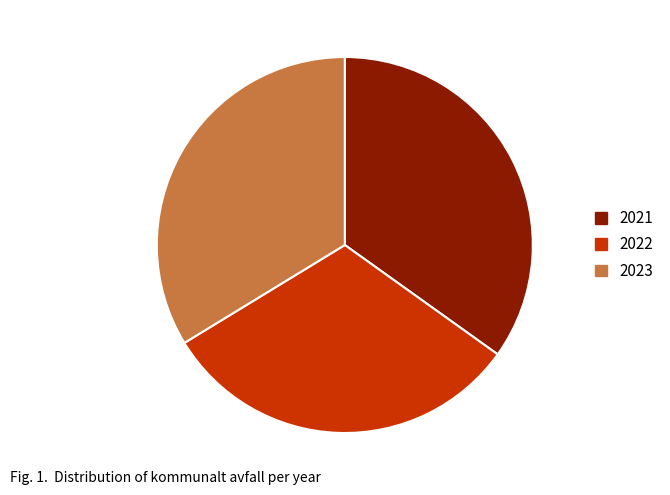

Approximately how many times larger is the value at 2022 compared to 2023?

0.9